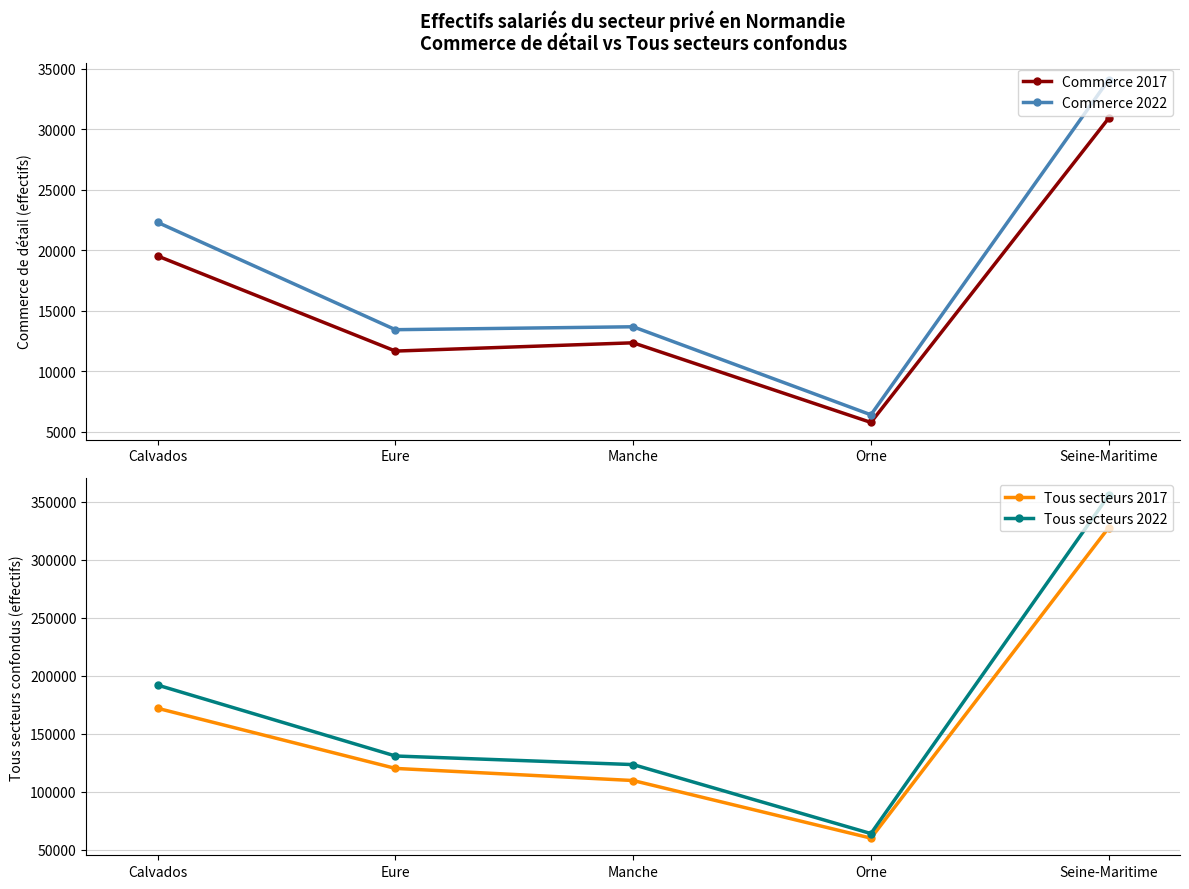

True or false: Commerce 2022 has a value of 22313 at Calvados.

True